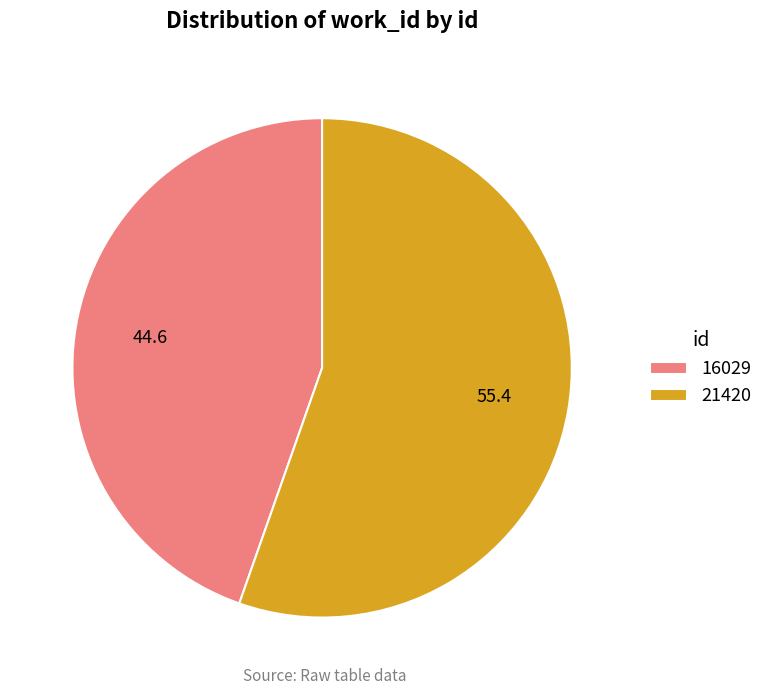

Rank the categories by value from lowest to highest.

16029, 21420